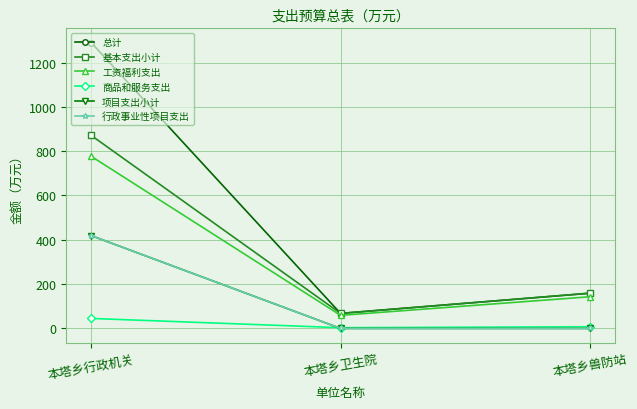

Which category has the lowest value in the 工资福利支出 series?

本塔乡卫生院